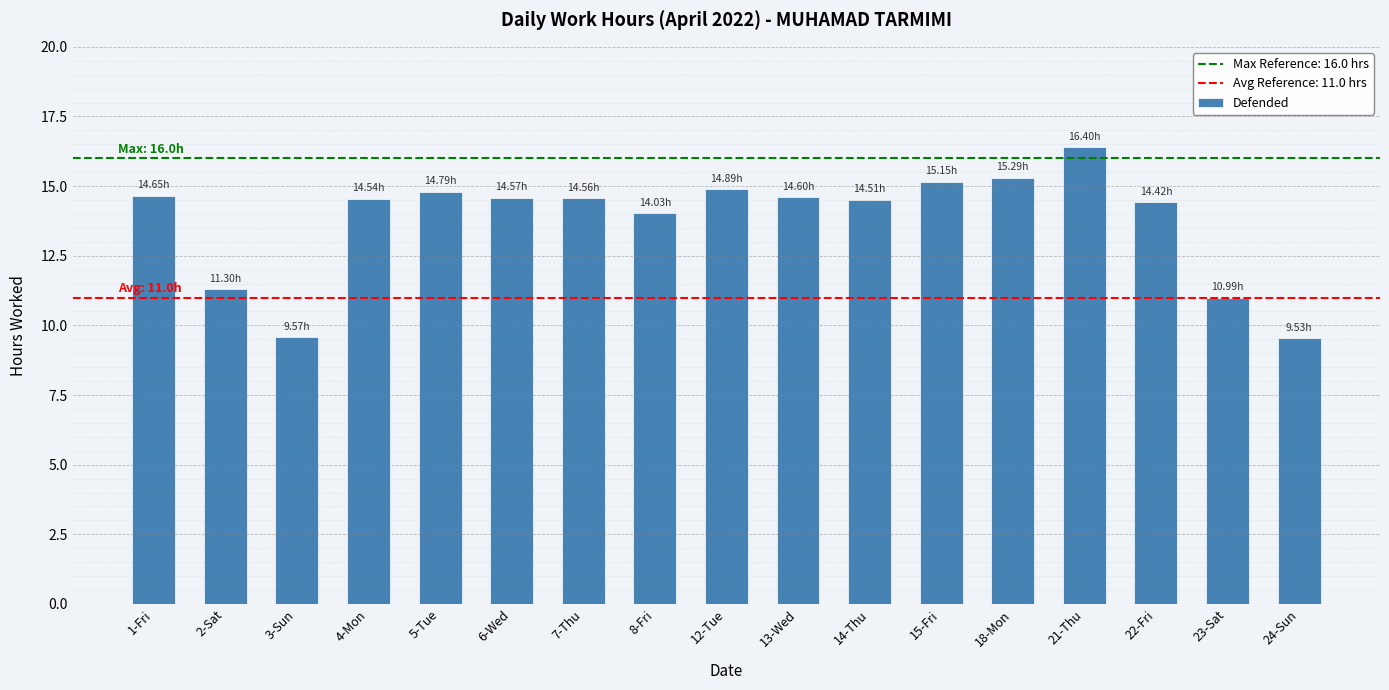

True or false: the data shows 14.0 at 8-Fri.

True